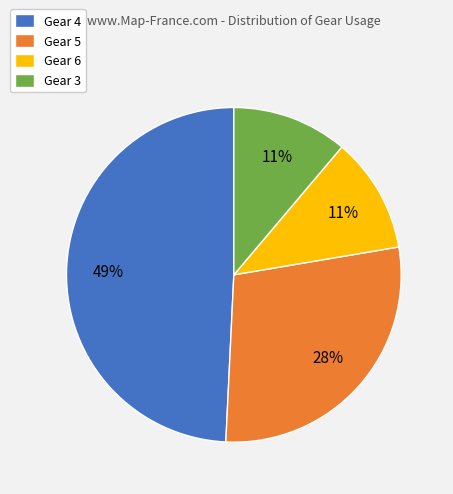

What percentage is the Gear 3 slice, to the nearest percent?

11%